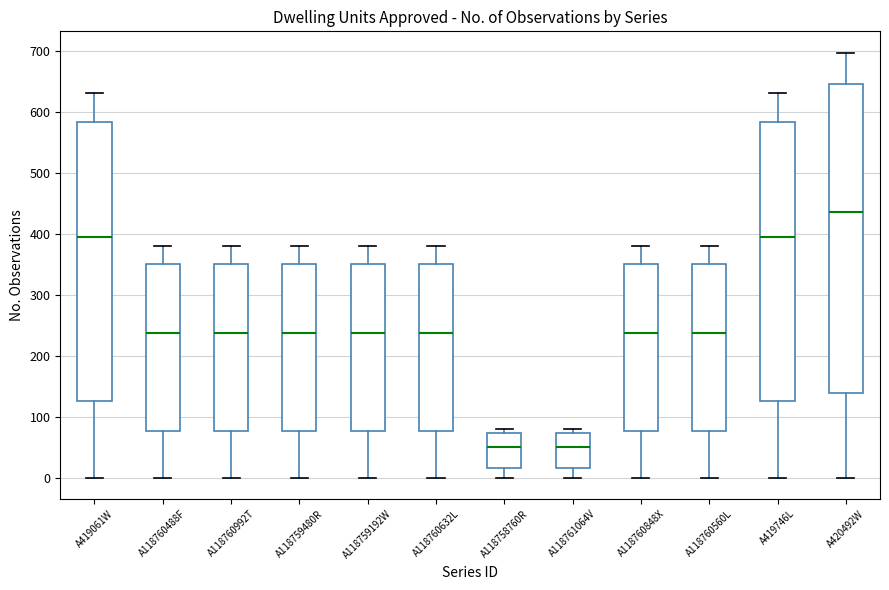

Reading left to right, read every box against the y-axis: the position of its median line, the range the box covers, and the ends of its whiskers. The values are not printed on the chart, so give them approximately, as read against the axis.

A419061W: median 400, box 130 to 580, whiskers 0 to 630
A118760488F: median 240, box 80 to 350, whiskers 0 to 380
A118760992T: median 240, box 80 to 350, whiskers 0 to 380
A118759480R: median 240, box 80 to 350, whiskers 0 to 380
A118759192W: median 240, box 80 to 350, whiskers 0 to 380
A118760632L: median 240, box 80 to 350, whiskers 0 to 380
A118758760R: median 50, box 20 to 70, whiskers 0 to 80
A118761064V: median 50, box 20 to 70, whiskers 0 to 80
A118760848X: median 240, box 80 to 350, whiskers 0 to 380
A118760560L: median 240, box 80 to 350, whiskers 0 to 380
A419746L: median 400, box 130 to 580, whiskers 0 to 630
A420492W: median 440, box 140 to 650, whiskers 0 to 700